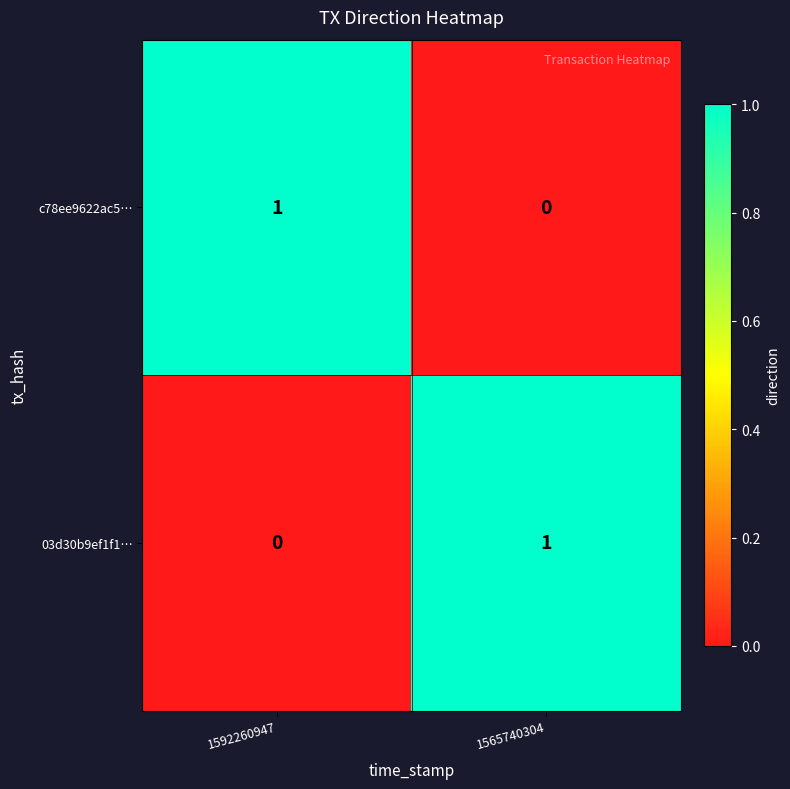

At which label is 03d30b9ef1f1… closest to 0?

1592260947